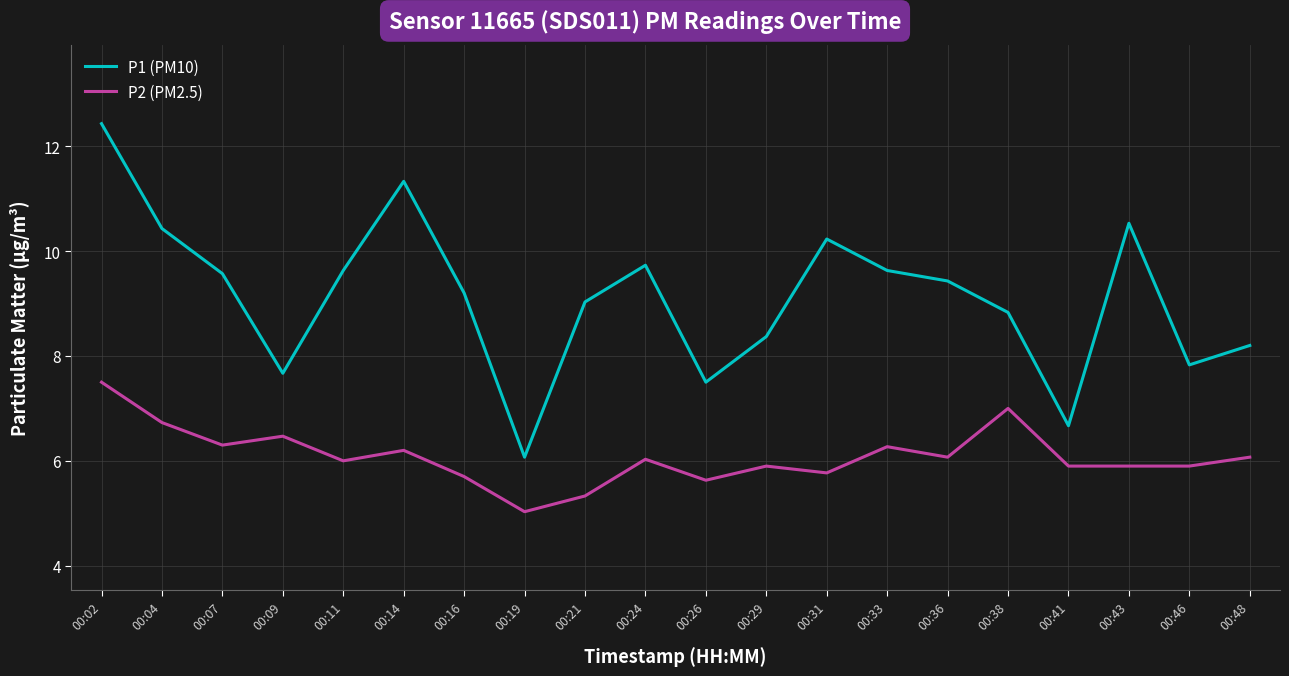

What is the sum of all P1 (PM10) values?

182.3